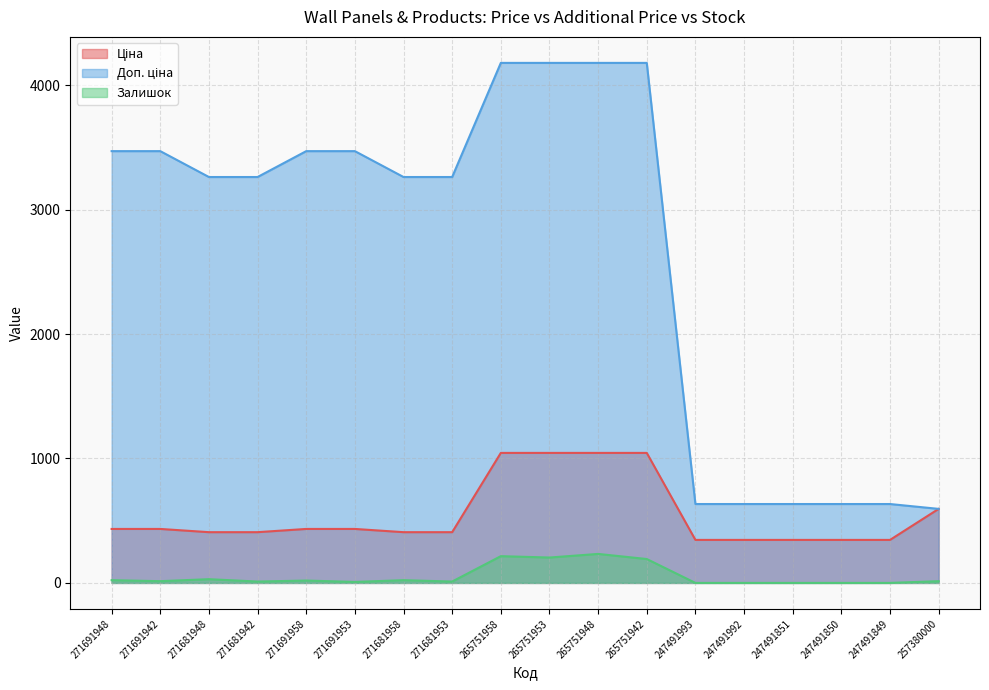

Is it true that Доп. ціна equals 4707.8 at 271691948?

False